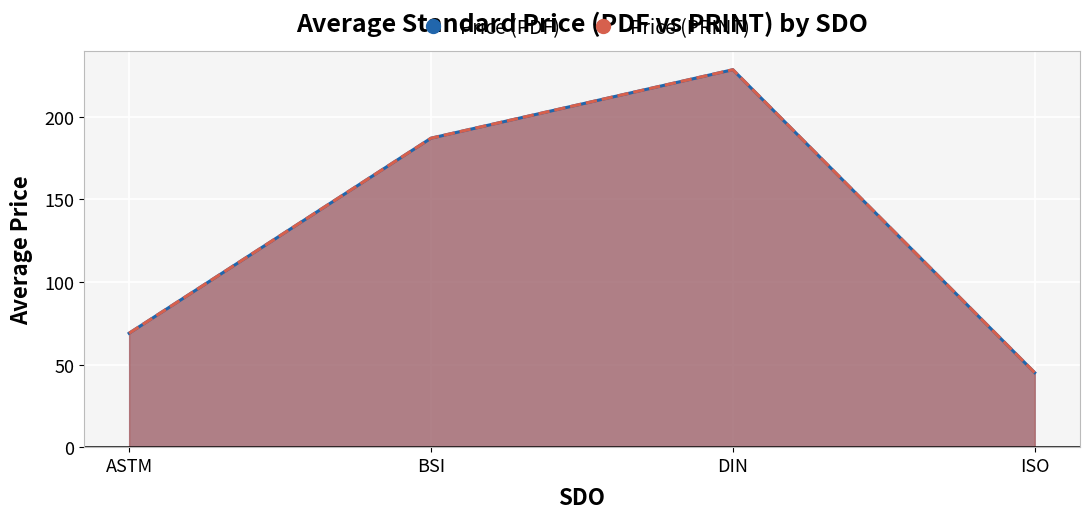

Rank the series by their maximum value, from highest to lowest.

Price (PDF), Price (PRINT)